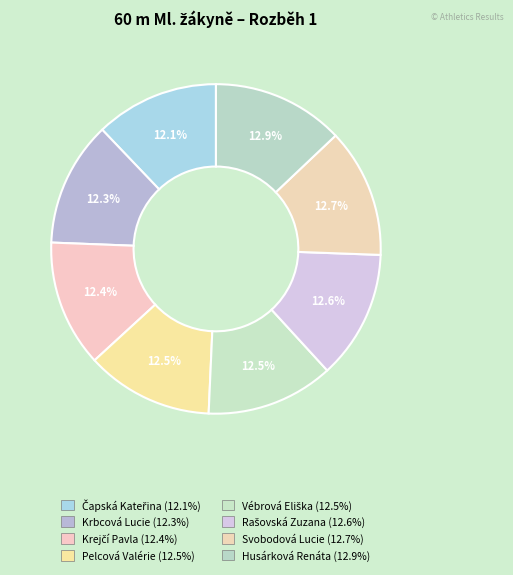

Is it true that Čapská Kateřina is 12% of the pie?

True